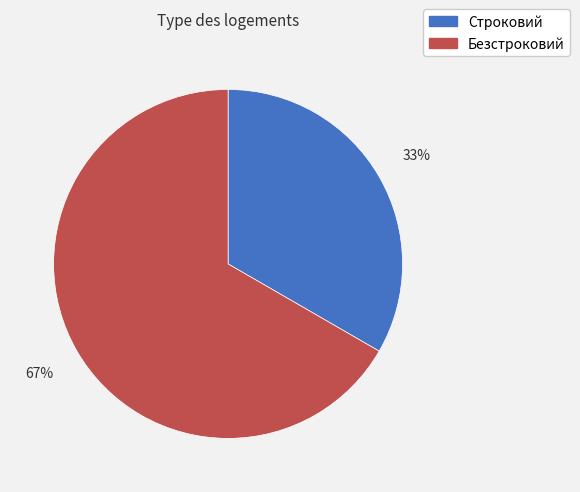

To the nearest percent, what percentage of the pie is Безстроковий?

67%